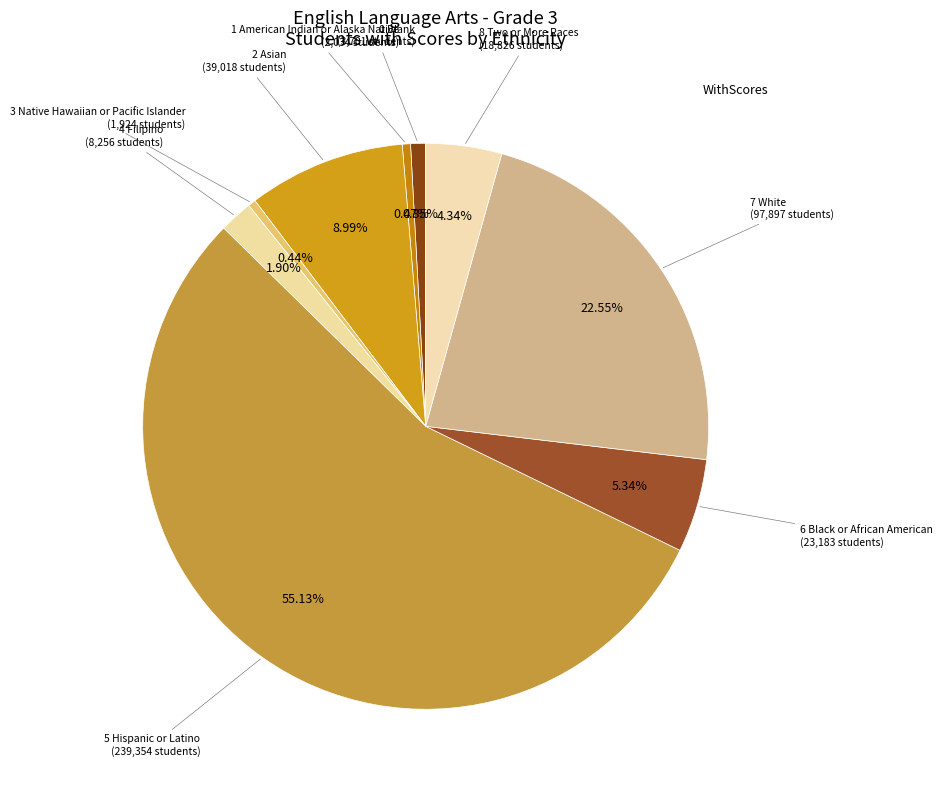

How many slices are in this pie chart?

9